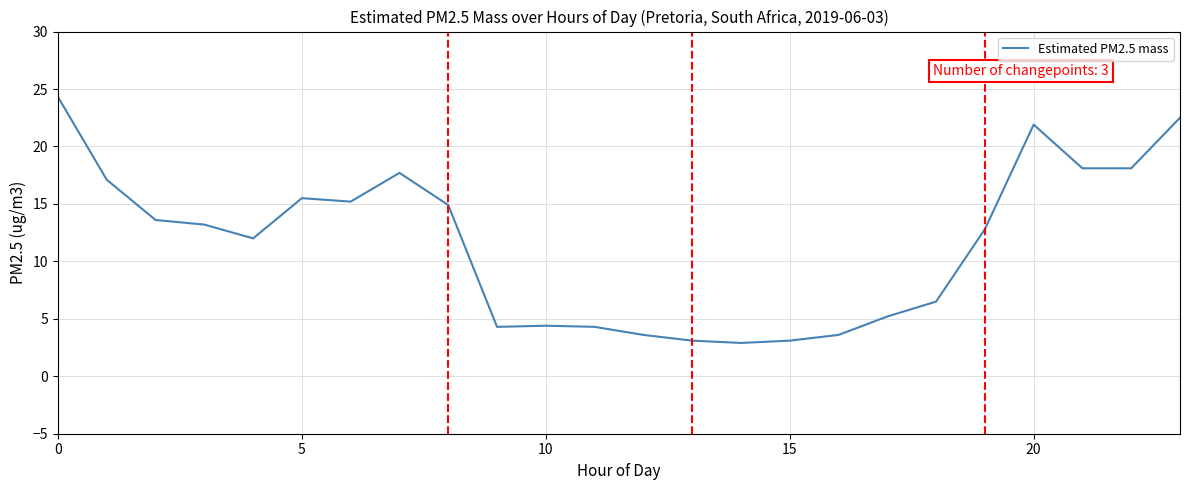

What is the maximum value shown in the chart?

24.3